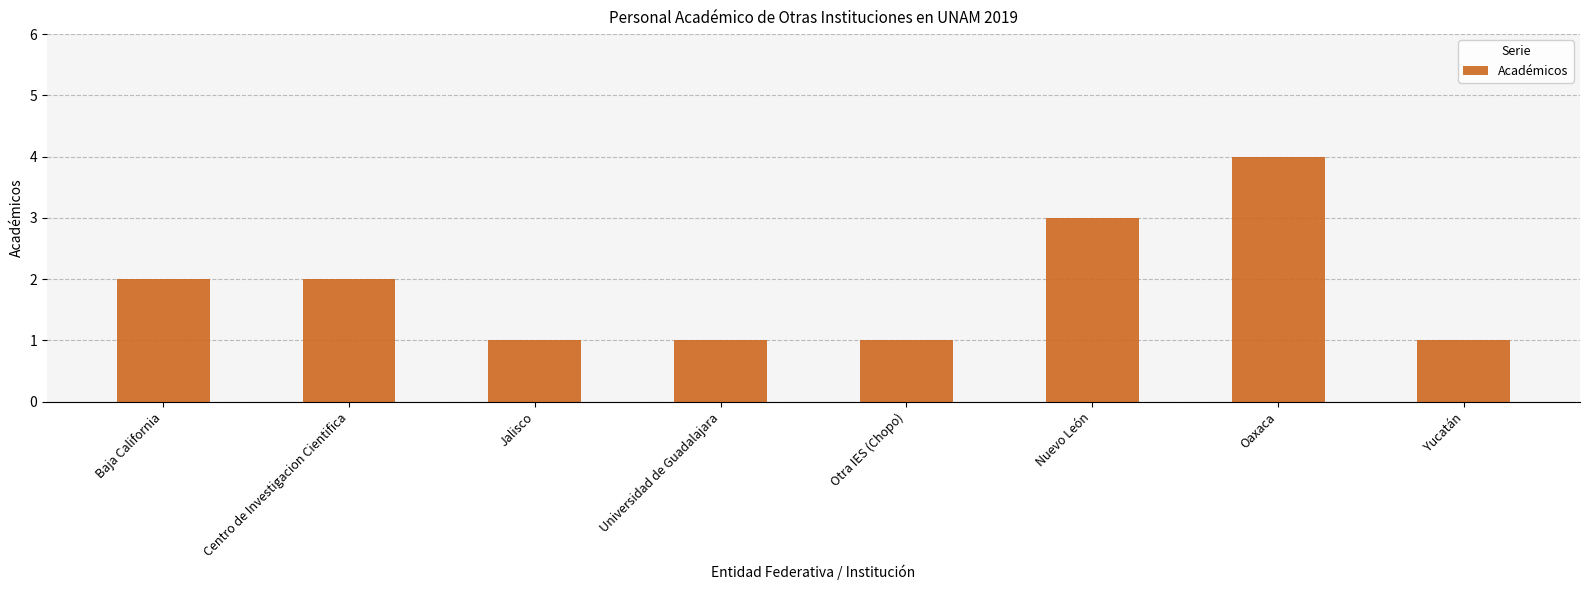

What is the smallest value displayed?

1